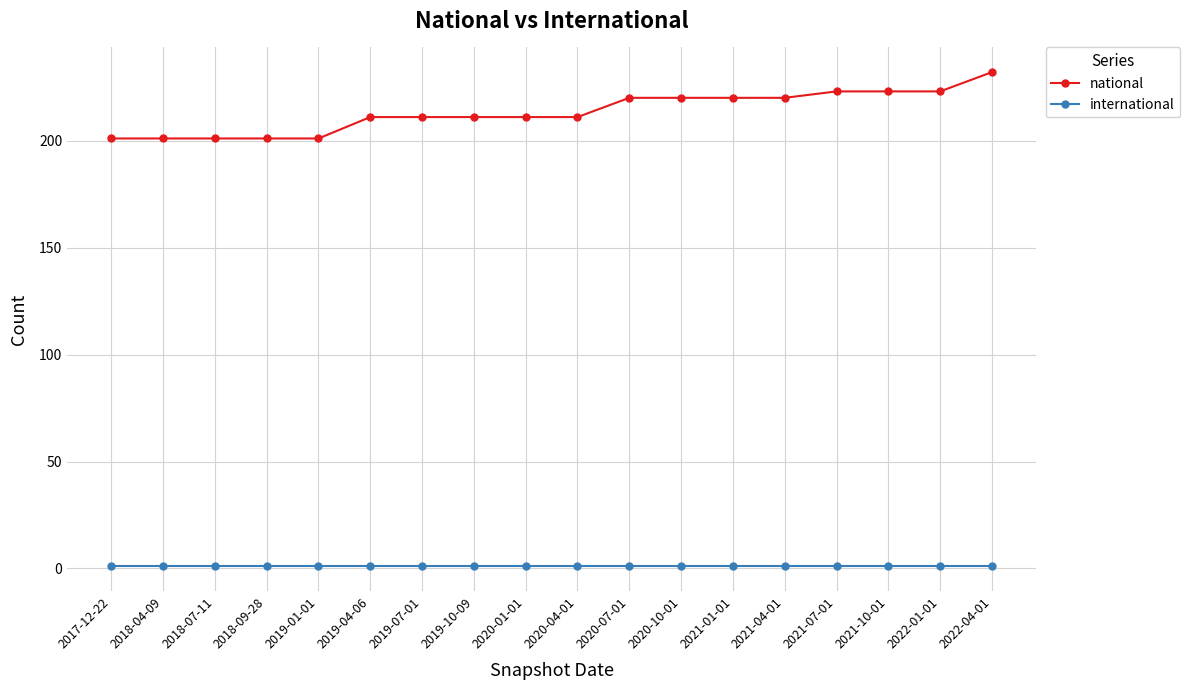

What is the sum of the international values at 2017-12-22 and 2018-04-09?

2